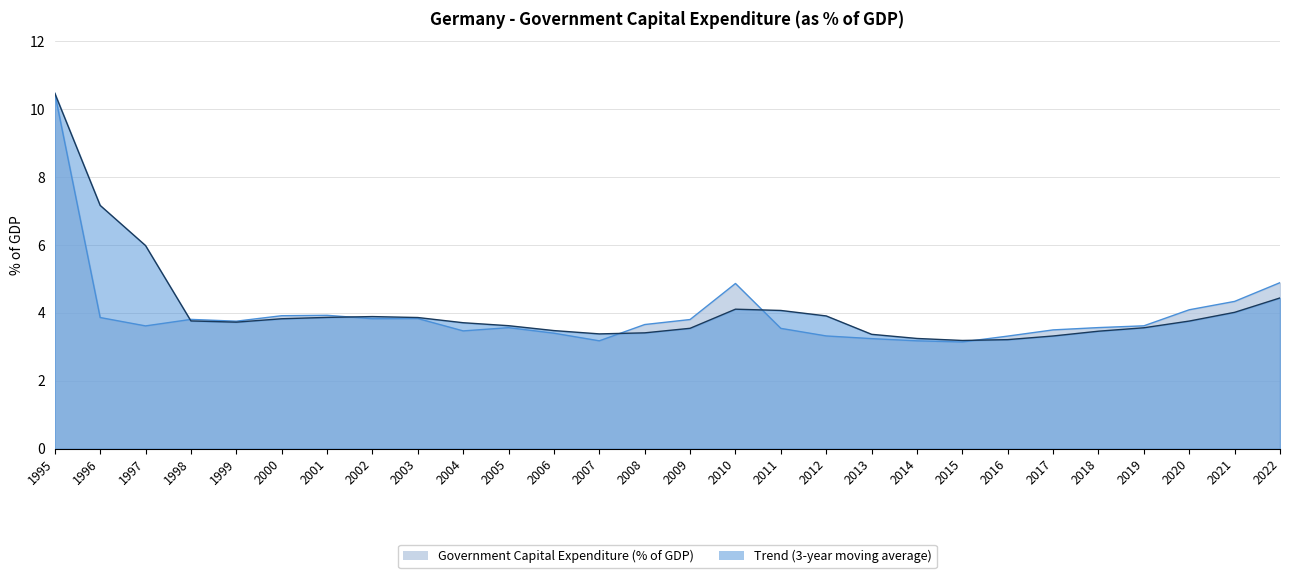

Reading right to left, transcribe all the data shown in this chart.

2022=4.9	2021=4.3	2020=4.1	2019=3.6	2018=3.6	2017=3.5	2016=3.3	2015=3.1	2014=3.2	2013=3.2	2012=3.3	2011=3.5	2010=4.9	2009=3.8	2008=3.7	2007=3.2	2006=3.4	2005=3.6	2004=3.5	2003=3.8	2002=3.8	2001=3.9	2000=3.9	1999=3.8	1998=3.8	1997=3.6	1996=3.9	1995=10.5